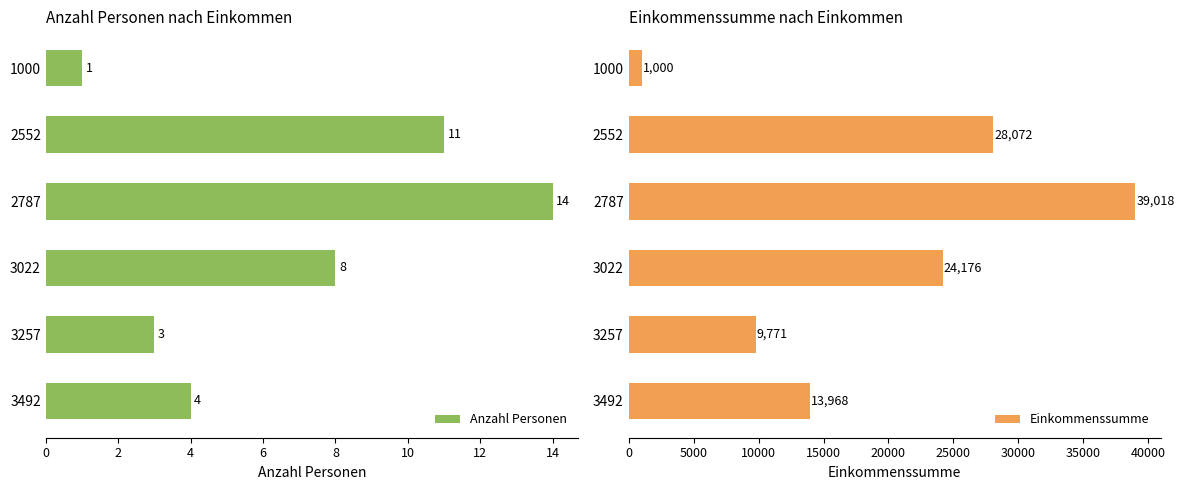

What is the lowest value of the Anzahl Personen series?

1